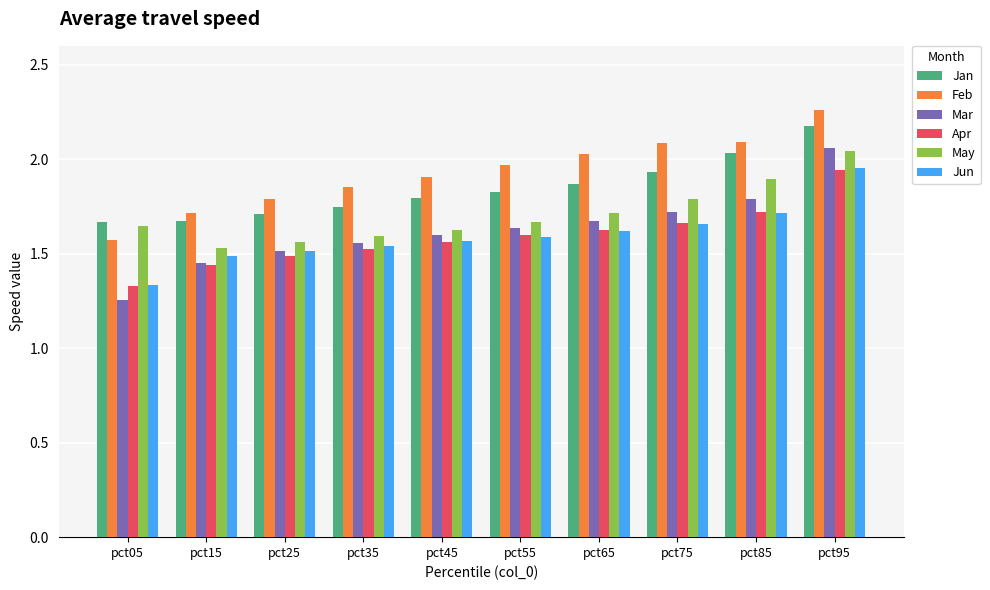

What is the difference between the second highest and minimum values in the Feb series?

0.5